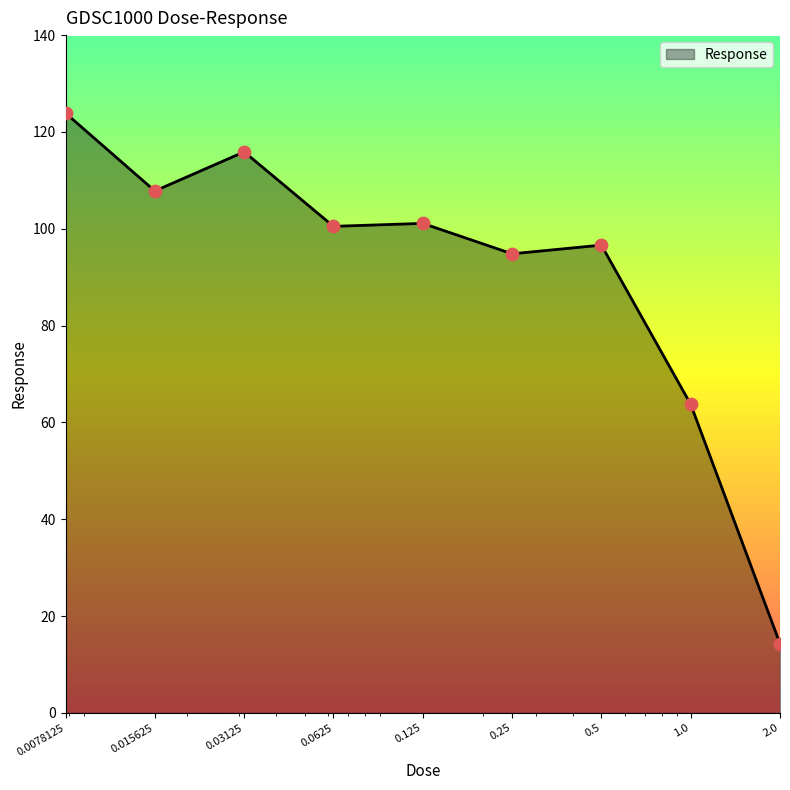

What is the difference between the maximum and minimum values?

109.6